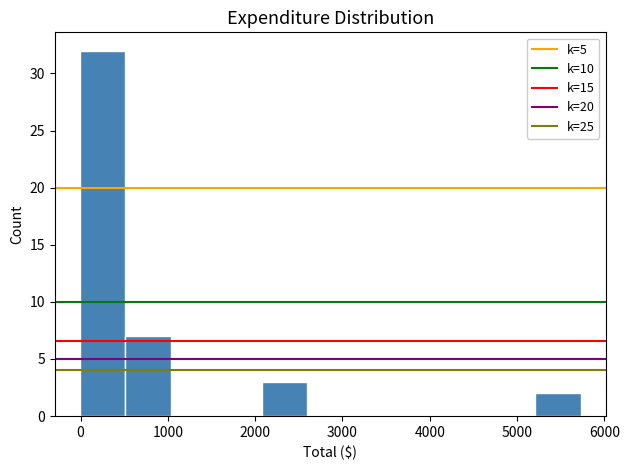

Reading left to right, transcribe this chart: for each bar, give the range it covers on the x-axis and its height. Neither the bar edges nor the heights are printed on the chart, so give them approximately, as read against the axes.

0 to 500: 32
500 to 1000: 7
1000 to 1600: 0
1600 to 2100: 0
2100 to 2600: 3
2600 to 3100: 0
3100 to 3600: 0
3600 to 4200: 0
4200 to 4700: 0
4700 to 5200: 0
5200 to 5700: 2